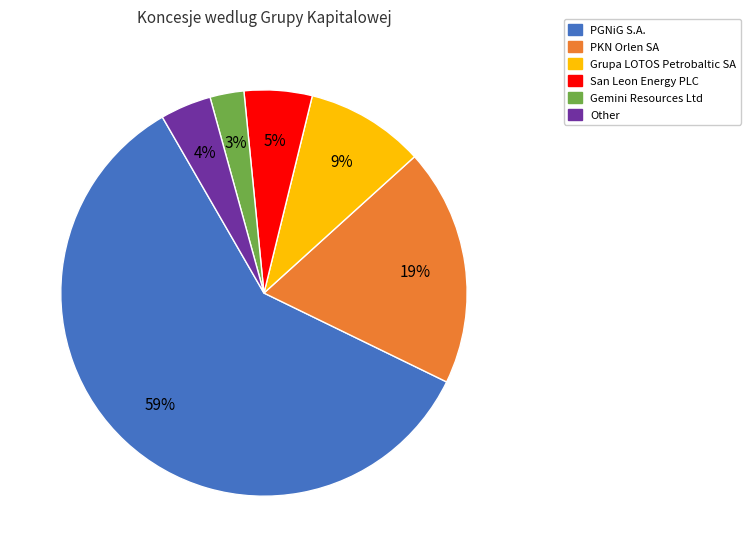

Which has a higher value, San Leon Energy PLC or Other?

San Leon Energy PLC